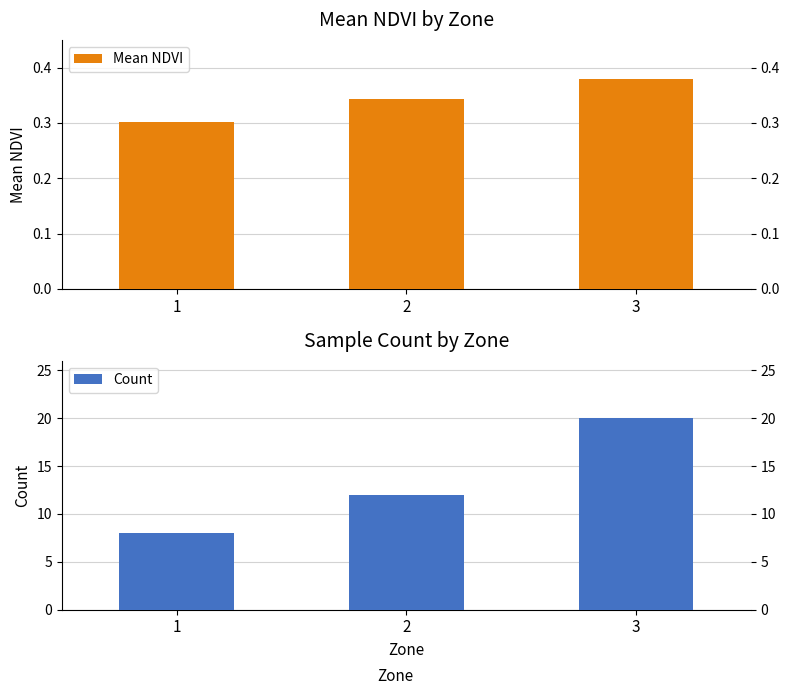

Count the number of categories in the chart.

3